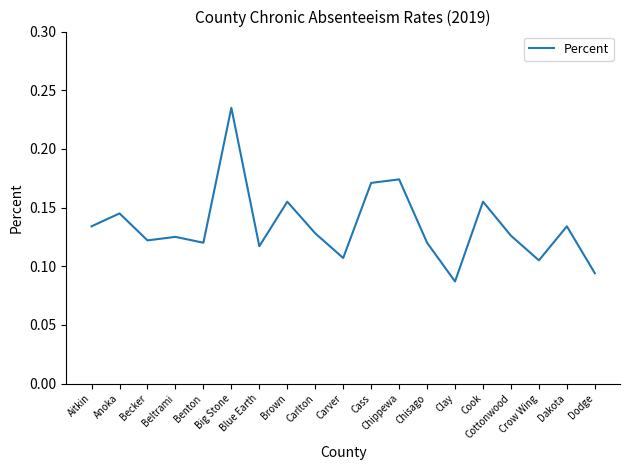

What is the value of the 17th point from the left?

0.1